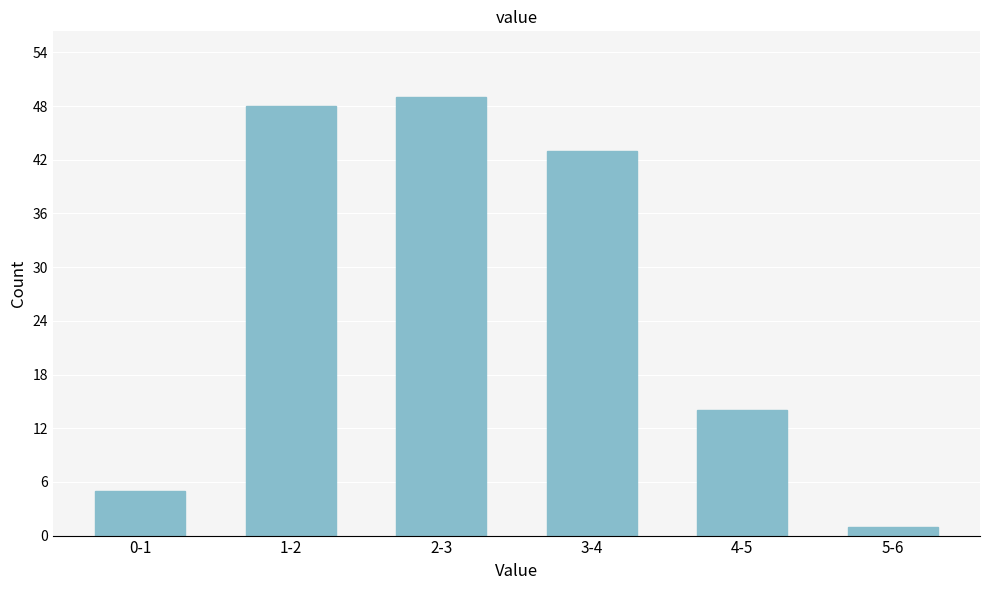

Reading left to right, list all the values displayed in this chart.

0-1=5	1-2=48	2-3=49	3-4=43	4-5=14	5-6=1